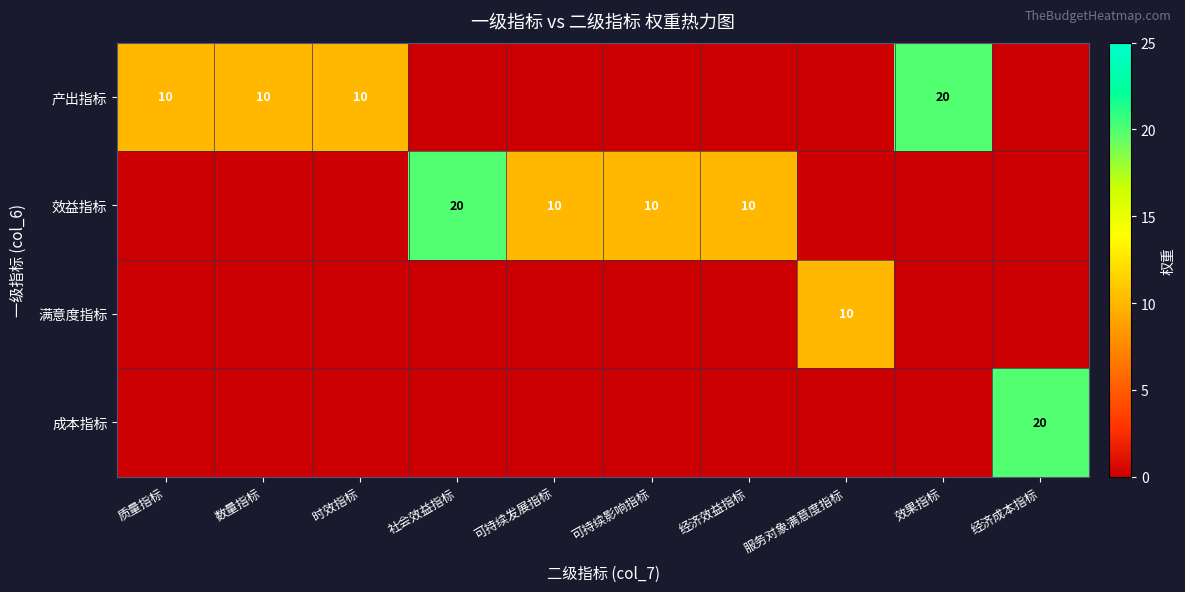

The 效益指标 series shows 10 at 可持续影响指标. True or false?

True